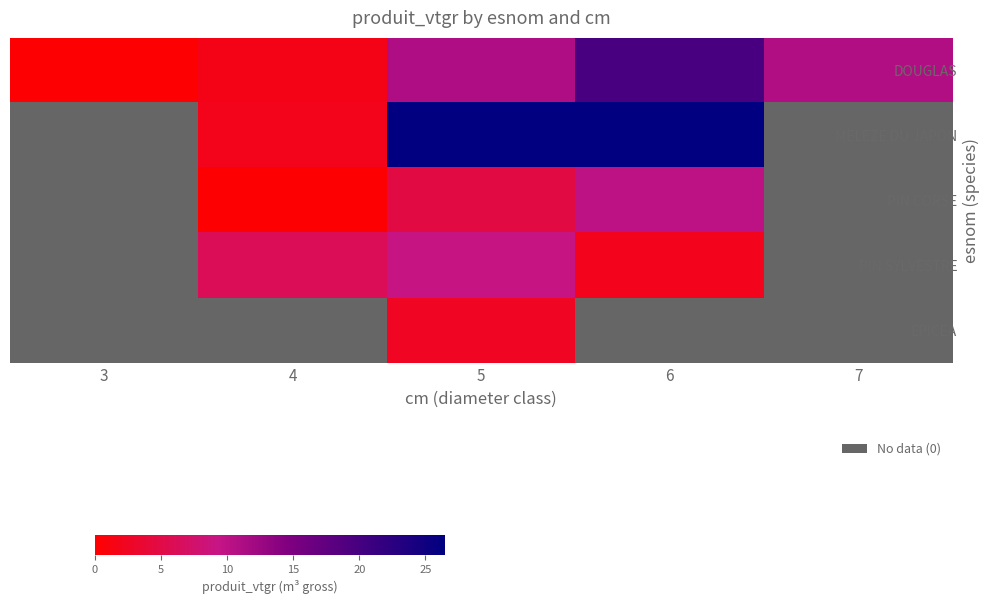

How many values in PIN SYLVESTRE are above zero?

3